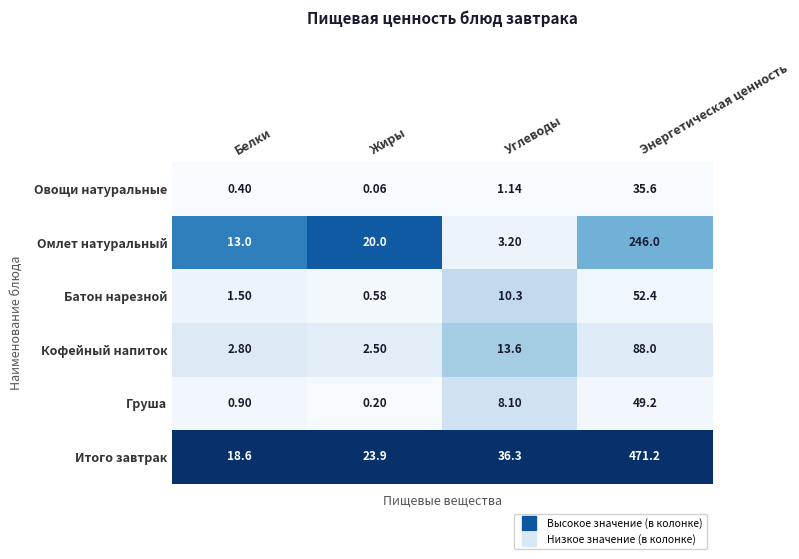

Which series has the largest total across all categories?

Итого завтрак